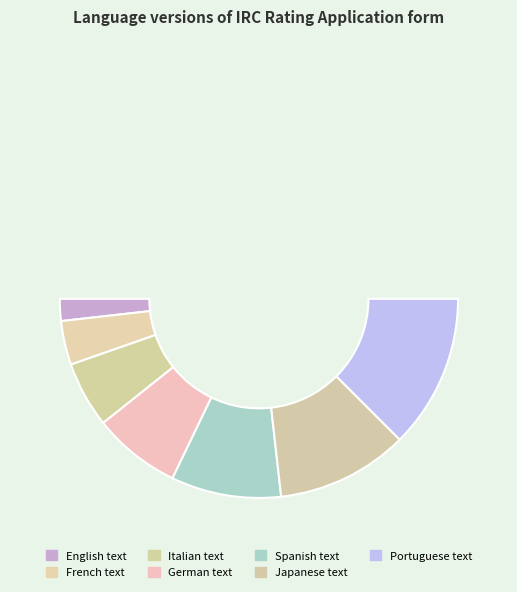

Rank the categories by value from highest to lowest.

Portuguese text, Japanese text, Spanish text, German text, Italian text, French text, English text